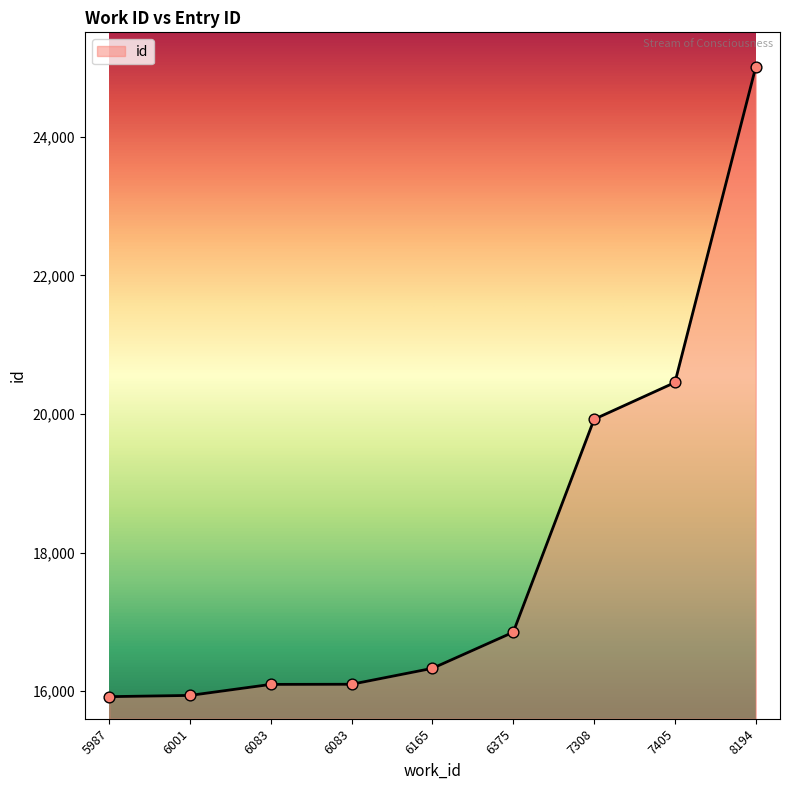

Between 6165 and 6001, which is larger?

6165